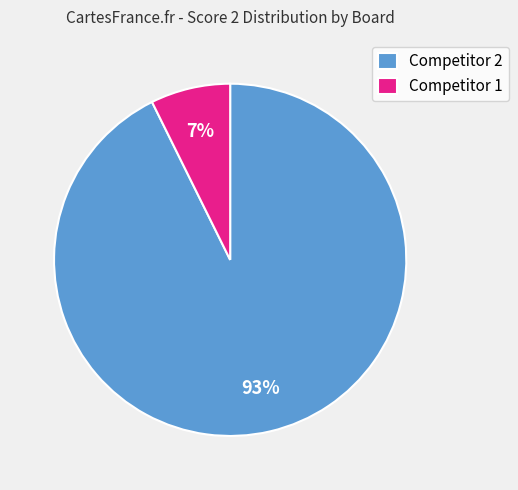

Is it true that Competitor 1 is 7% of the pie?

True